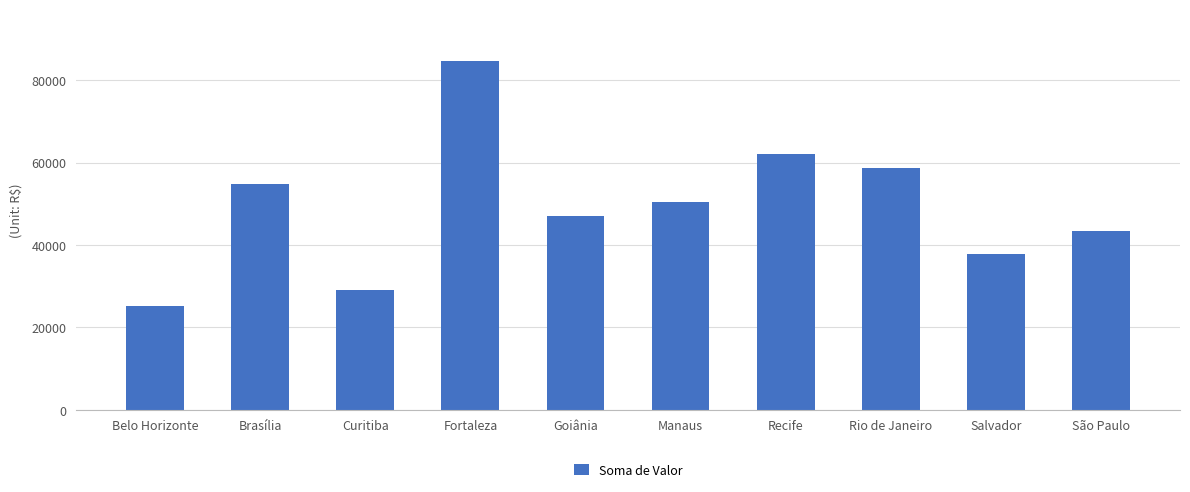

Which has a higher value, Recife or Rio de Janeiro?

Recife